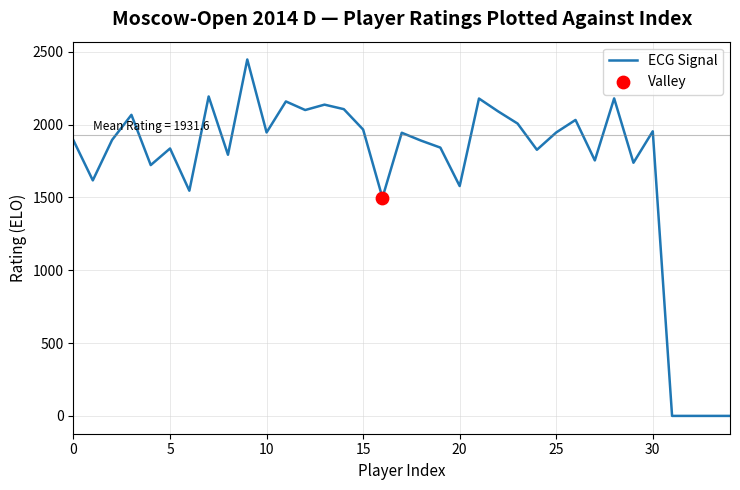

What is the difference between the maximum and minimum values?

2447